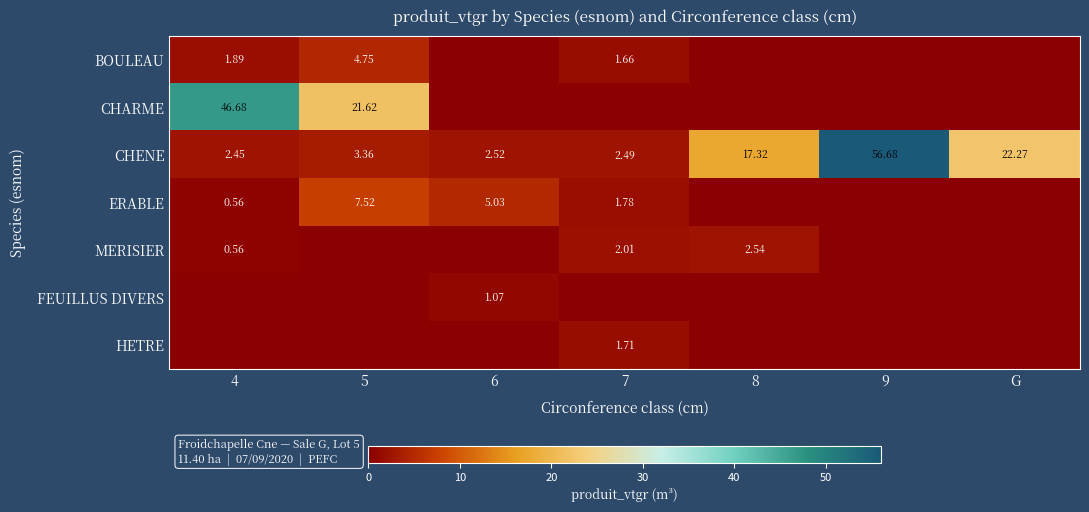

Is the value of ERABLE at 6 greater than the value of CHARME at 5?

No